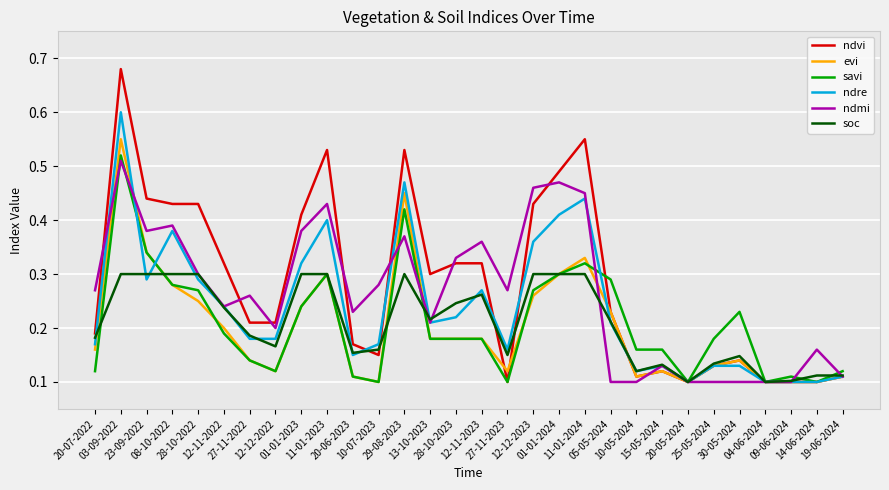

Which series has the largest range (max minus min)?

ndvi